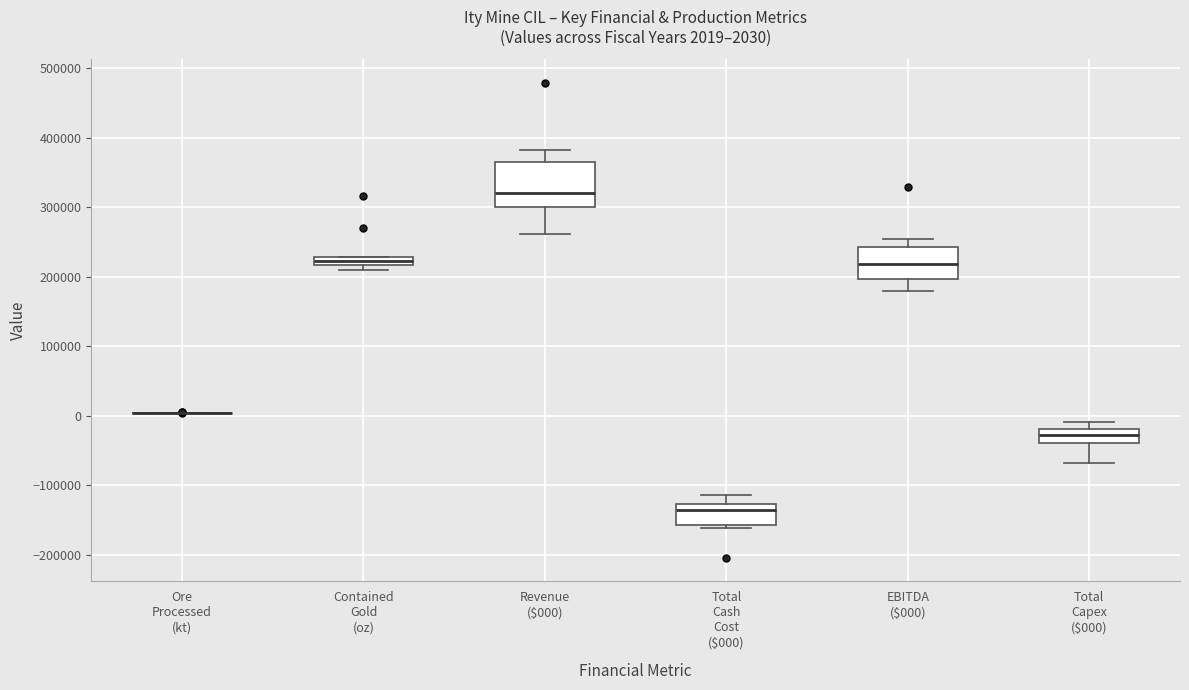

Which box is the tallest, from its lower edge to its upper edge?

Revenue ($000)